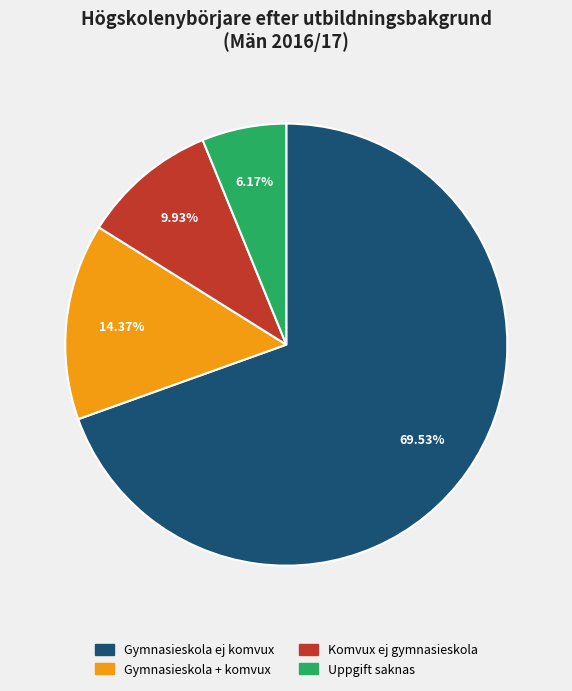

Which category accounts for the majority?

Gymnasieskola ej komvux